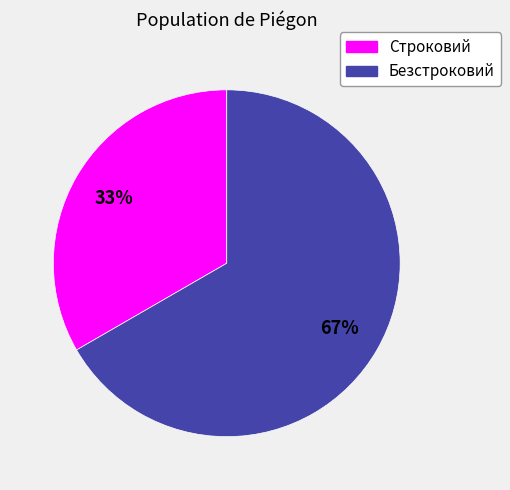

What is the largest slice in the pie chart?

Безстроковий